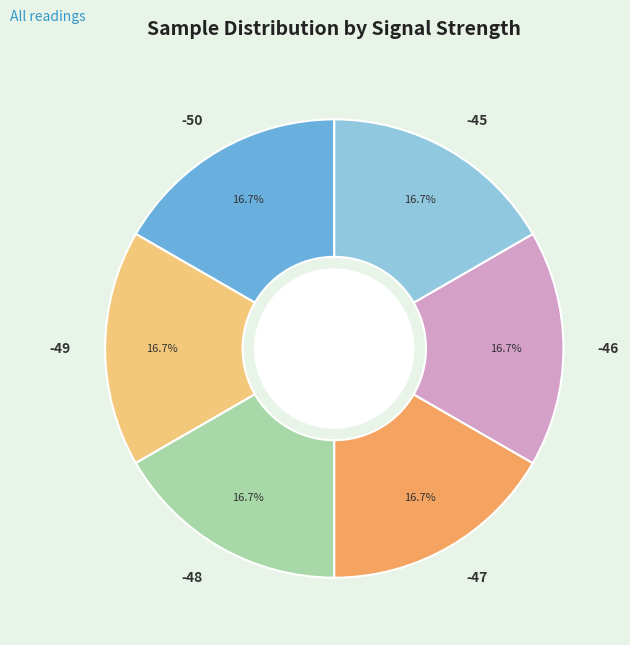

Is it true that -46 is 10% of the pie?

False